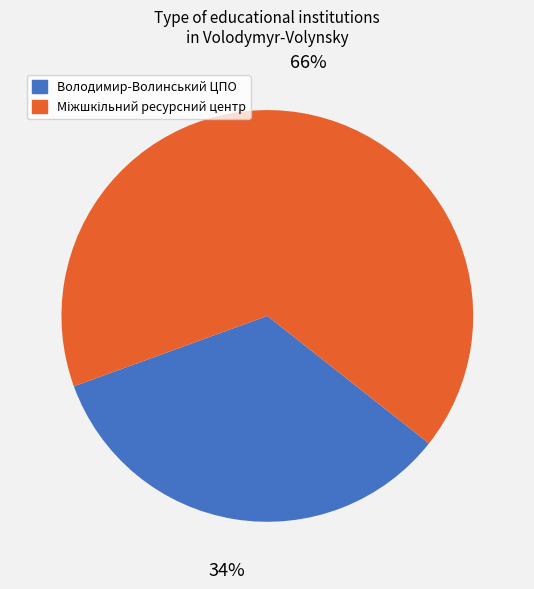

How many segments does this pie chart have?

2